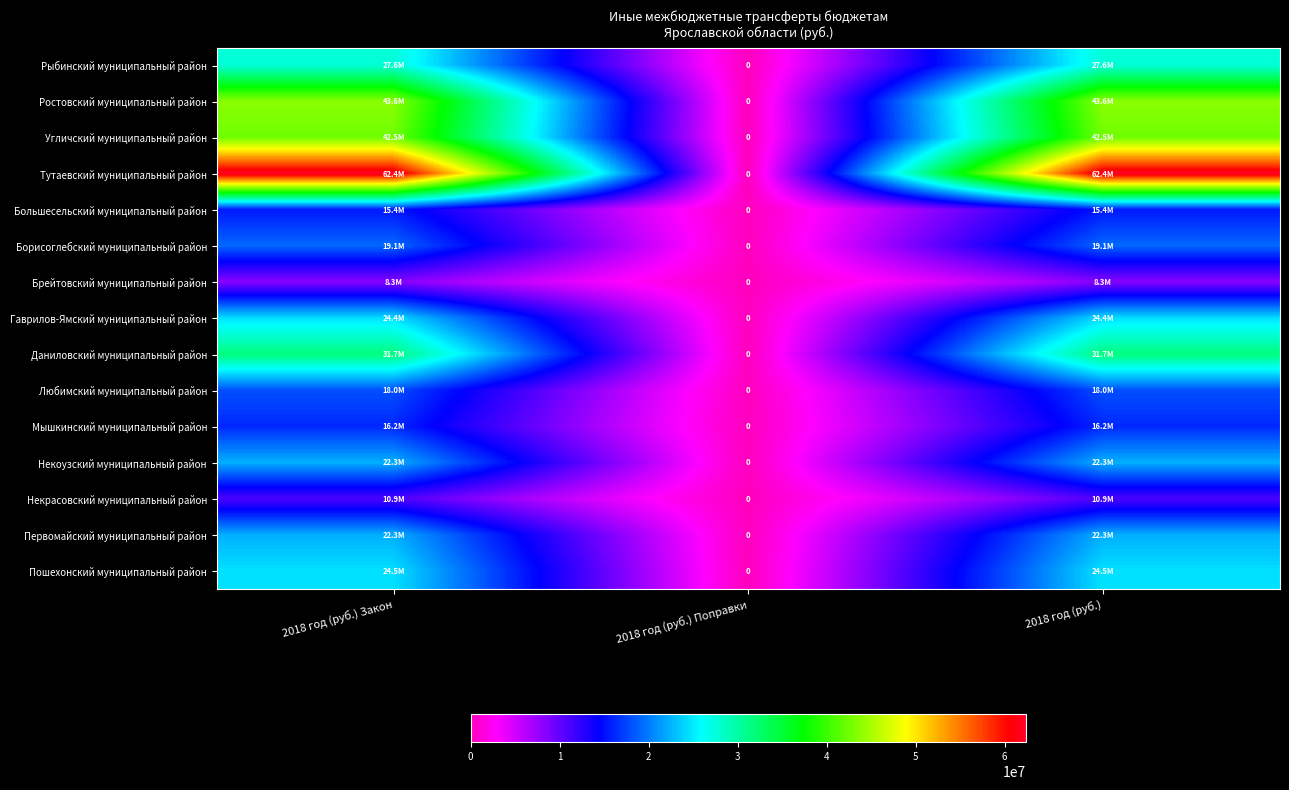

Which category has the lowest value in the Некоузский муниципальный район series?

2018 год (руб.) Поправки